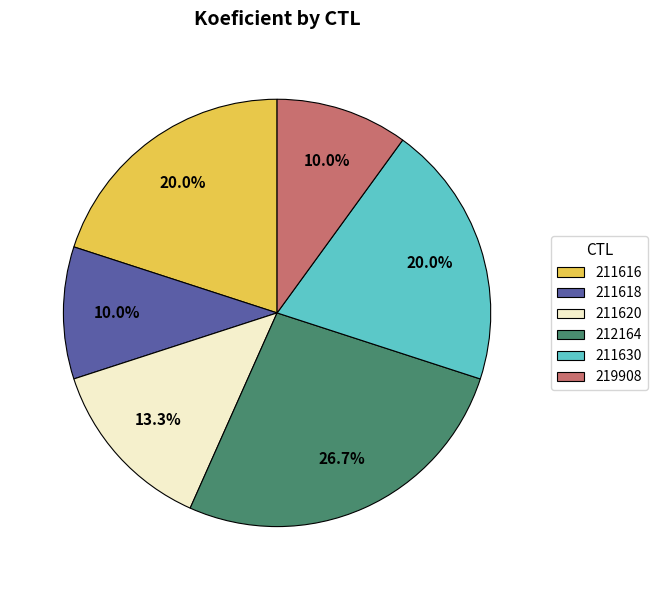

How many slices are in this pie chart?

6